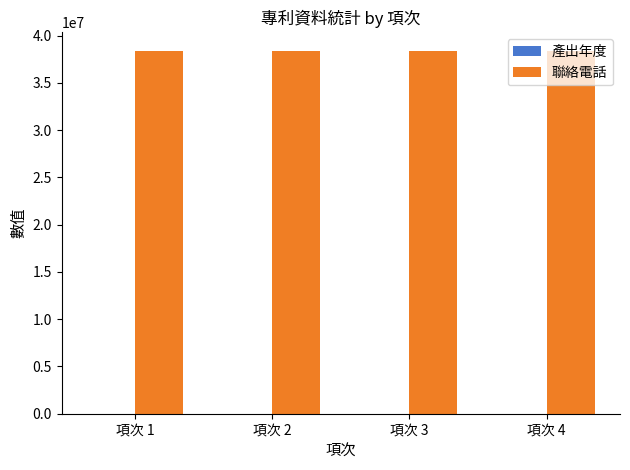

What is the maximum value shown in the chart?

38423899